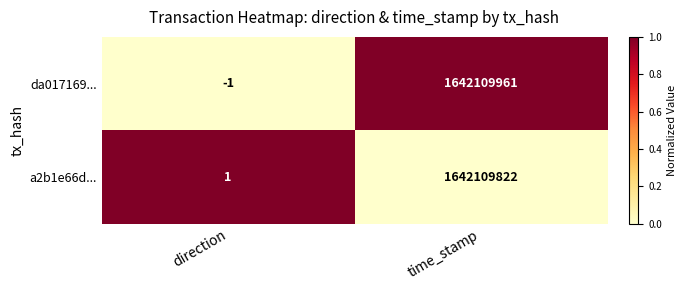

What is the greatest value displayed?

1642109961